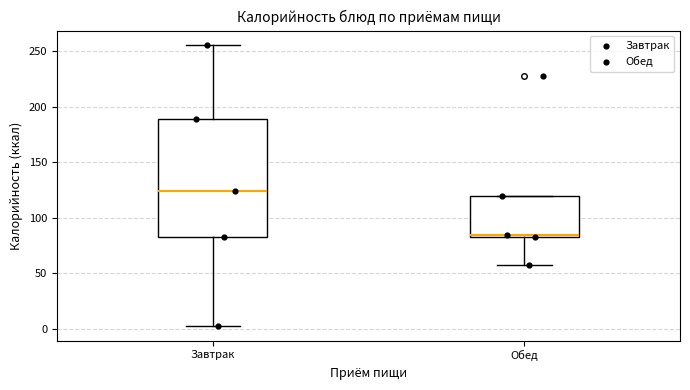

Which box's median line is the highest?

Завтрак